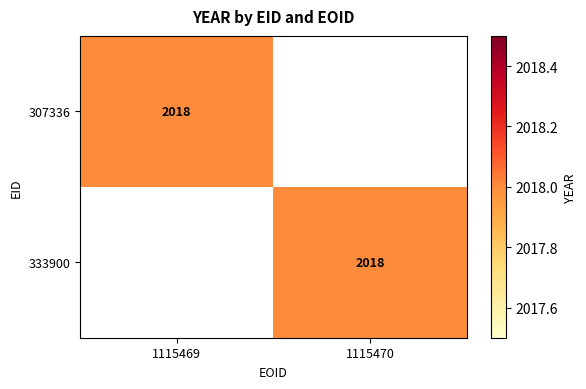

Is it true that 333900 equals 3067 at 1115470?

False